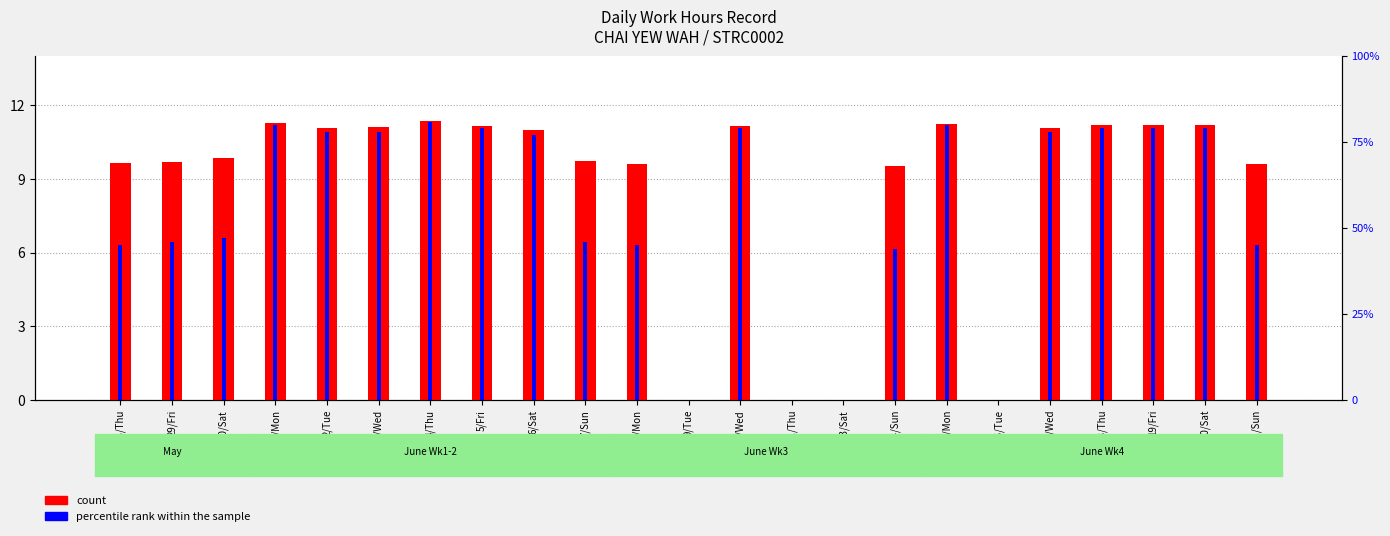

What are all the series names shown in the legend?

count, percentile rank within the sample